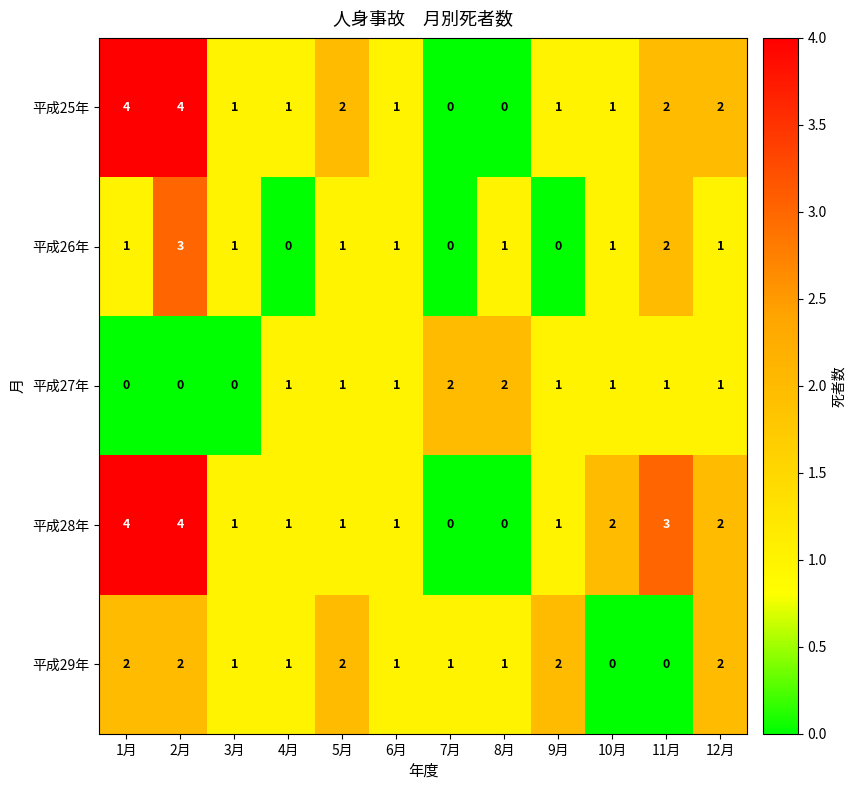

Where does the 平成28年 series first go above 1?

1月